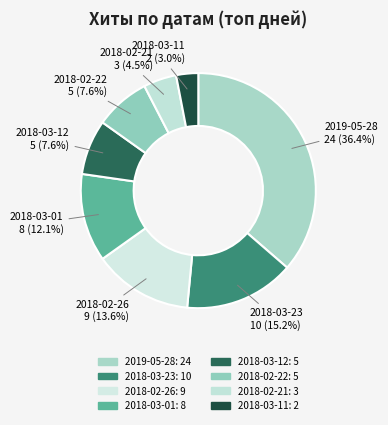

To the nearest percent, what is the average slice percentage?

12%